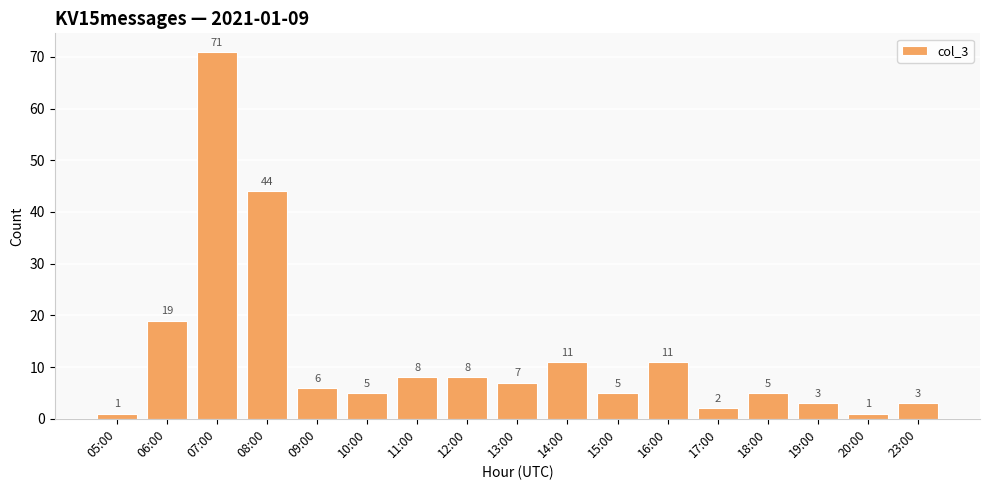

The value at 14:00 is 19. True or false?

False